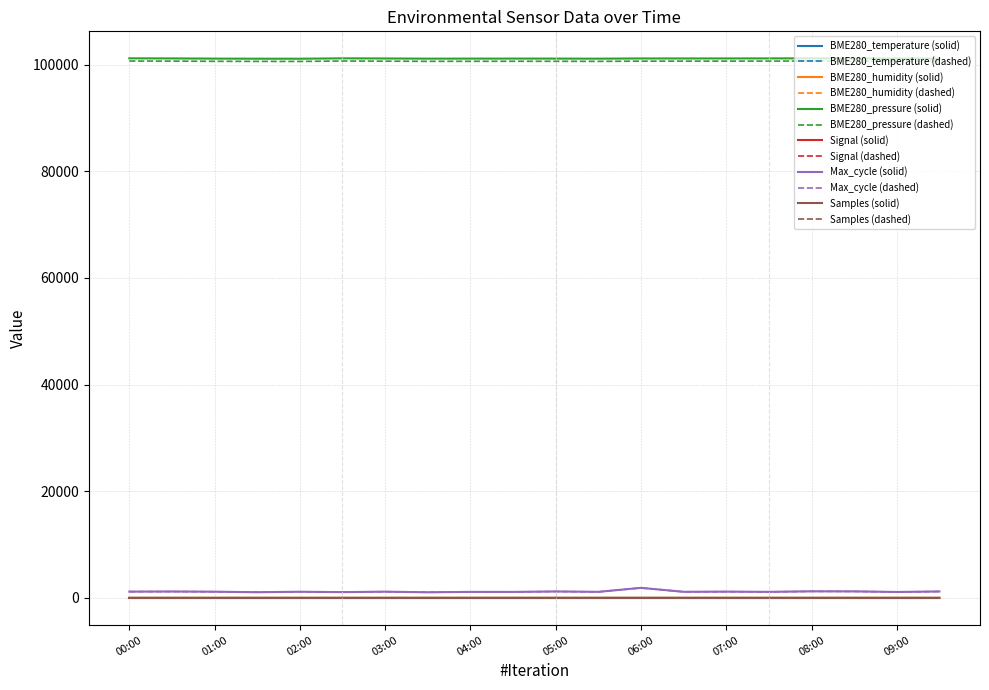

What is the smallest value displayed?

-38.0